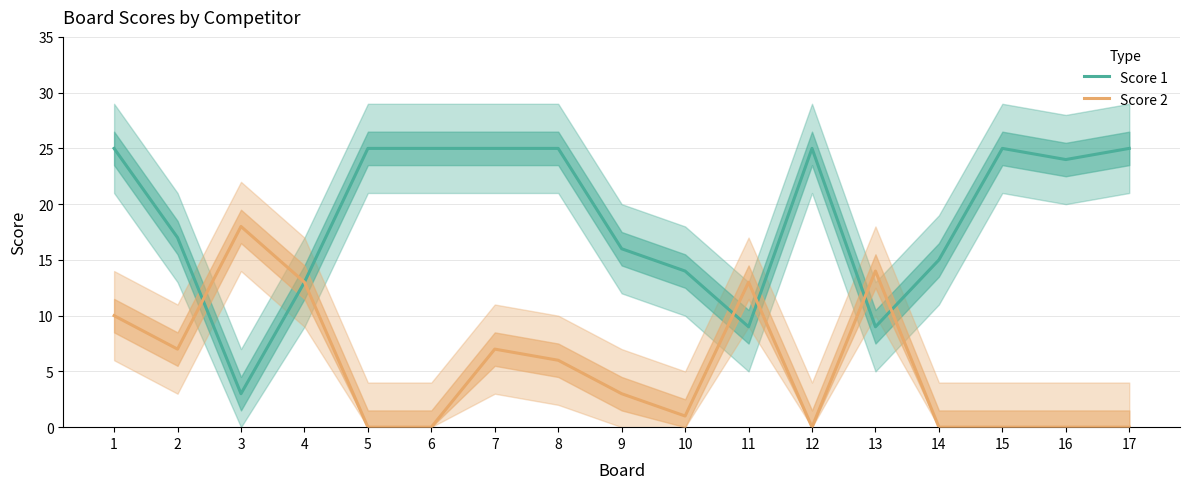

Does the chart have visible grid lines?

Yes